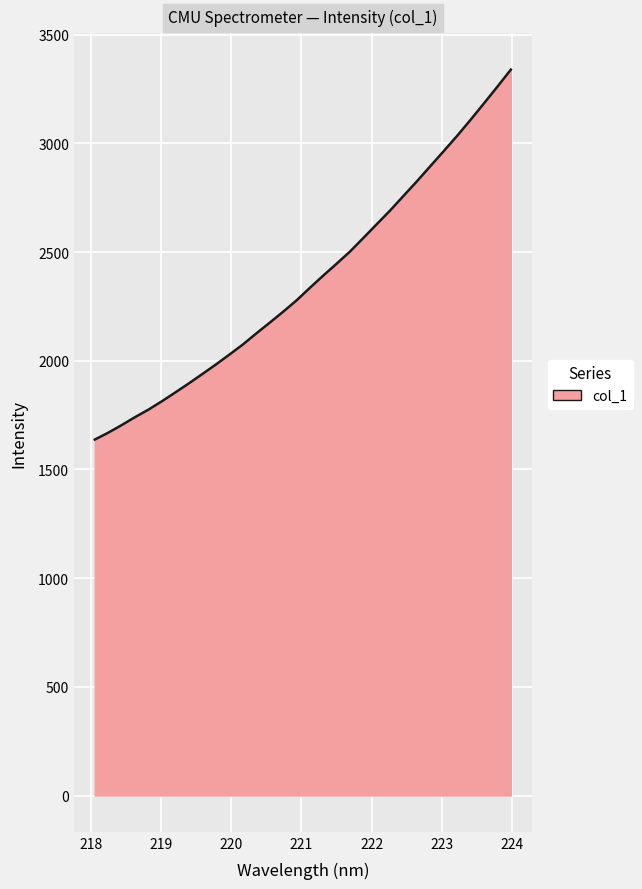

How many values exceed 2334?

16